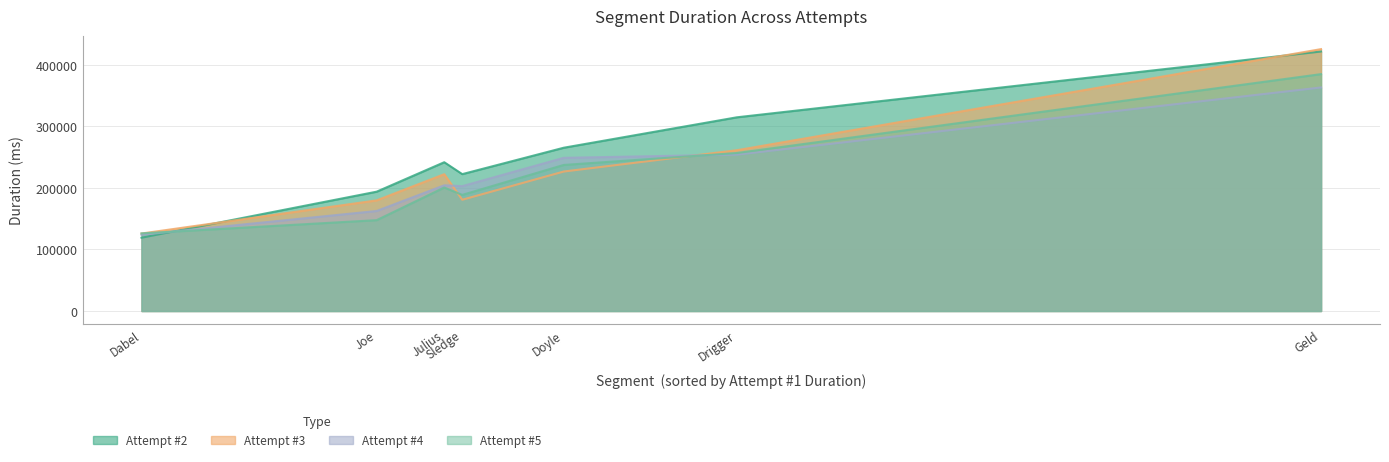

What is the sum of all Attempt #3 values?

1621219